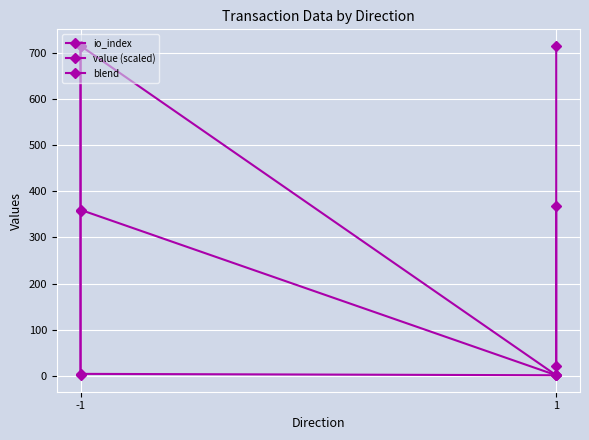

What is the average value of the value (scaled) series?

358.5